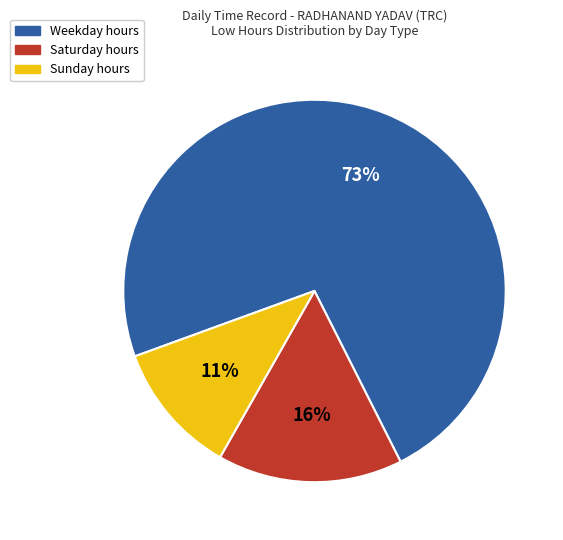

Is there a majority slice in this chart?

Yes